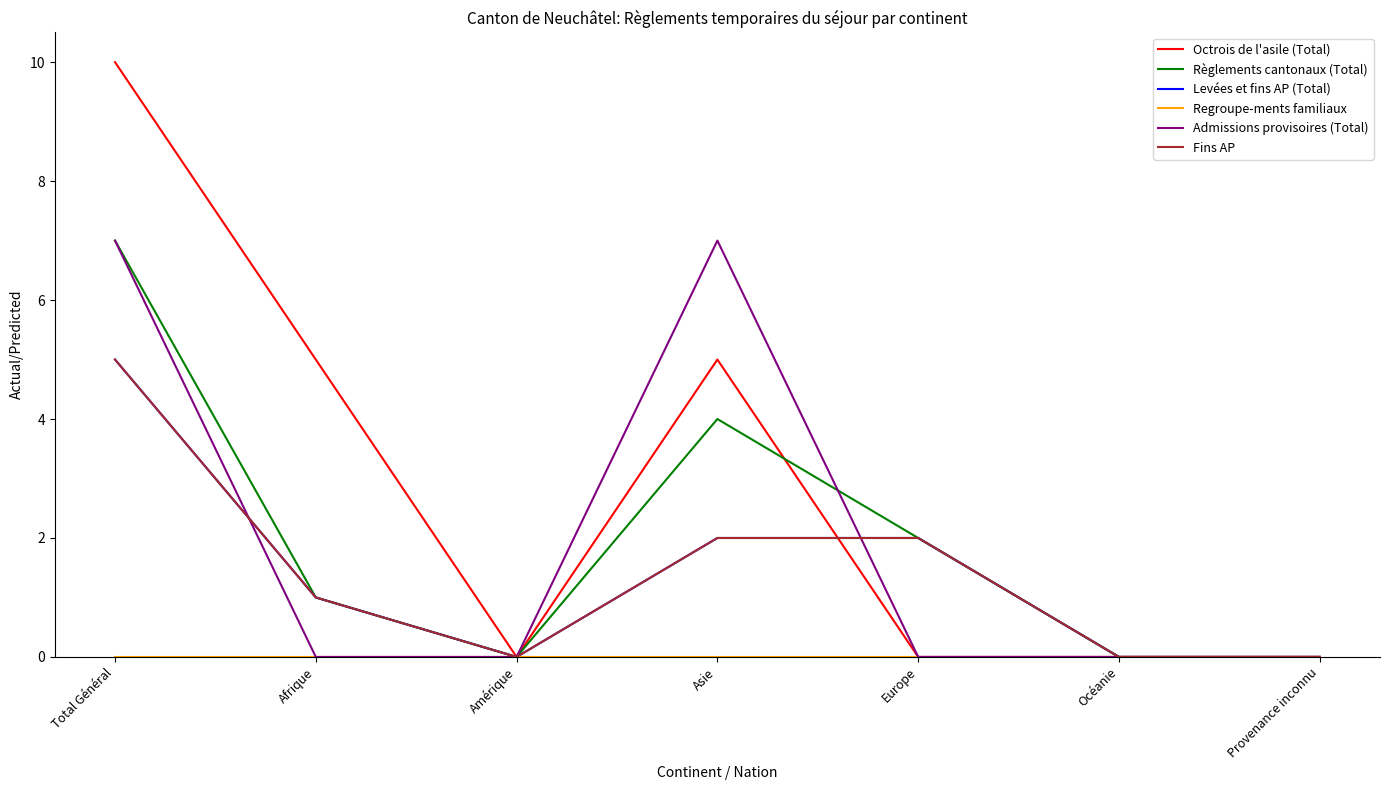

At which category does Octrois de l'asile (Total) reach its first local peak?

Asie